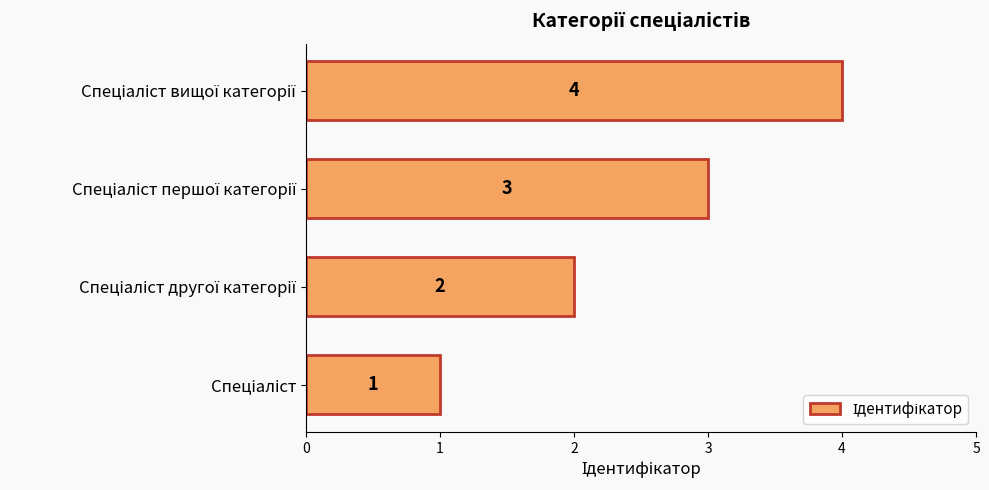

What is the maximum value shown in the chart?

4